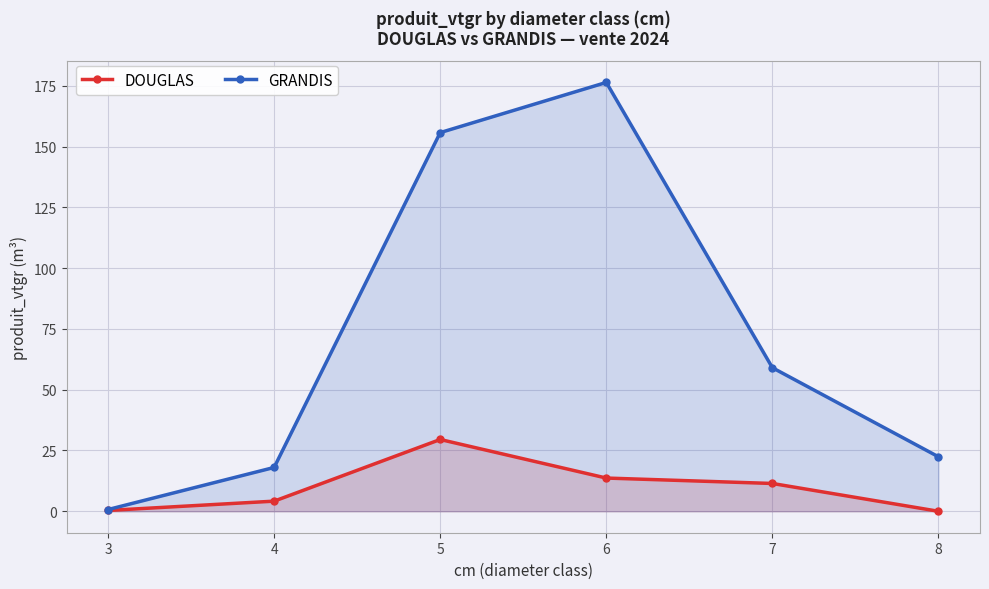

Does the chart display data point markers on the line(s)?

Yes